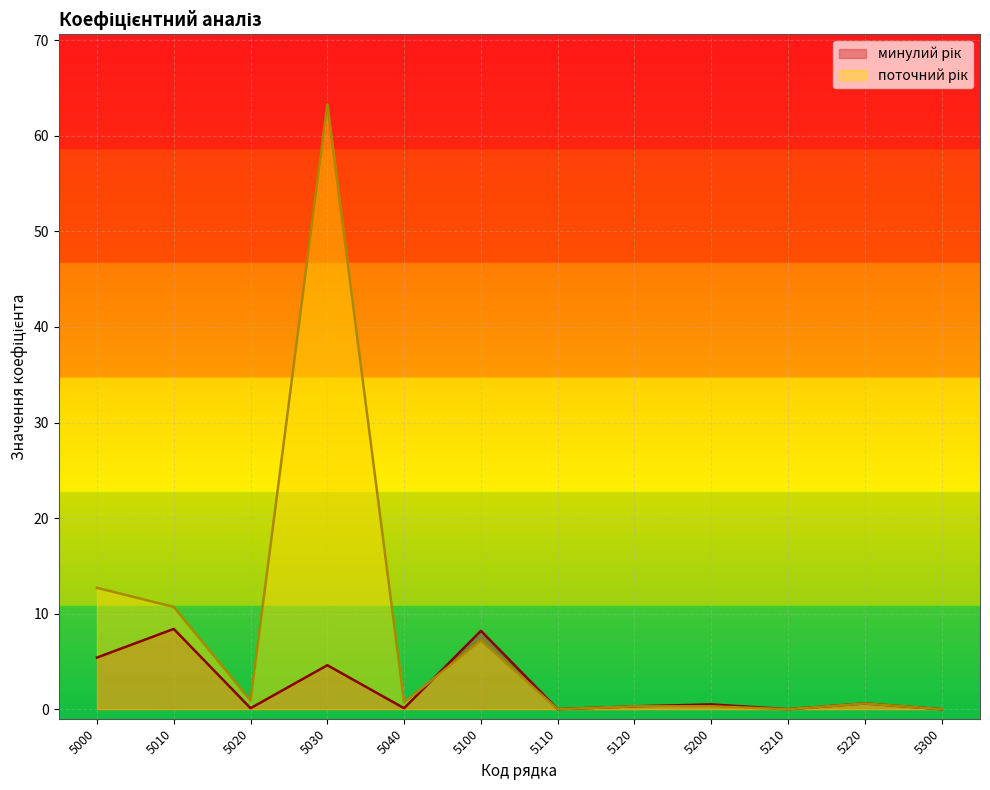

In минулий рік, how many points are lower than both neighbors (excluding endpoints)?

4